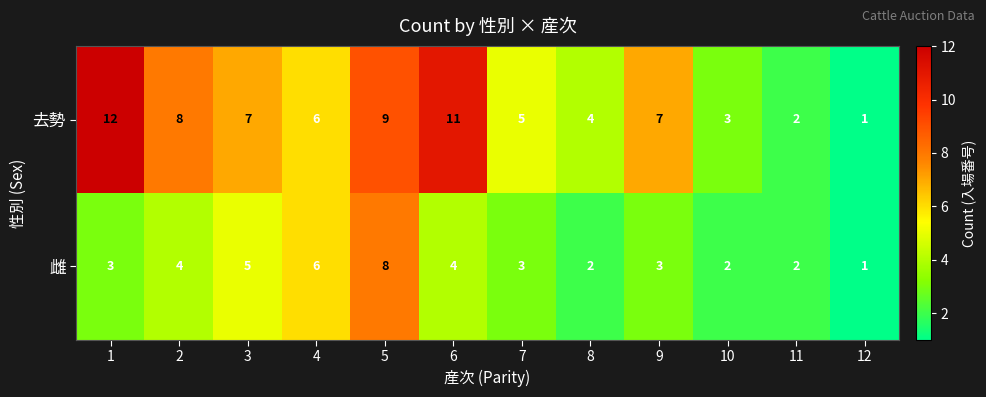

Reading right to left, extract all data points from this chart.

去勢: 12=1	11=2	10=3	9=7	8=4	7=5	6=11	5=9	4=6	3=7	2=8	1=12
雌: 12=1	11=2	10=2	9=3	8=2	7=3	6=4	5=8	4=6	3=5	2=4	1=3